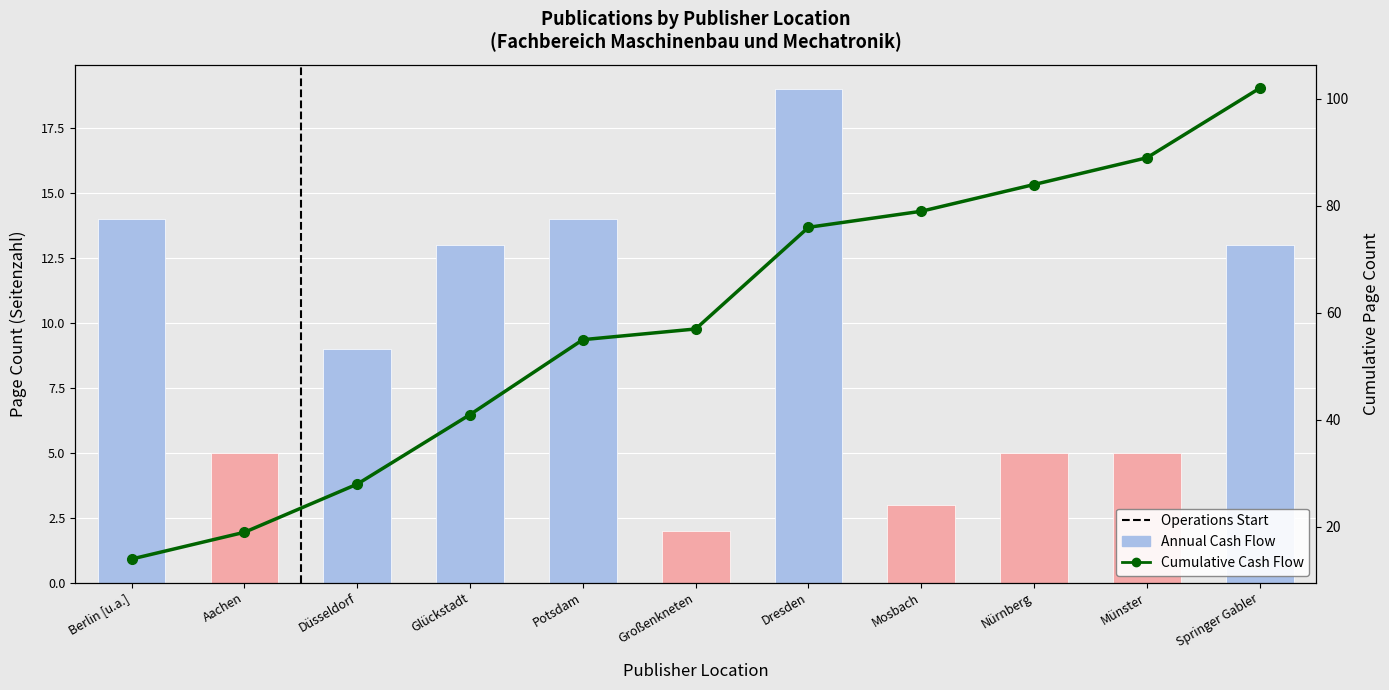

What is the difference between the highest and lowest values at Springer Gabler?

89